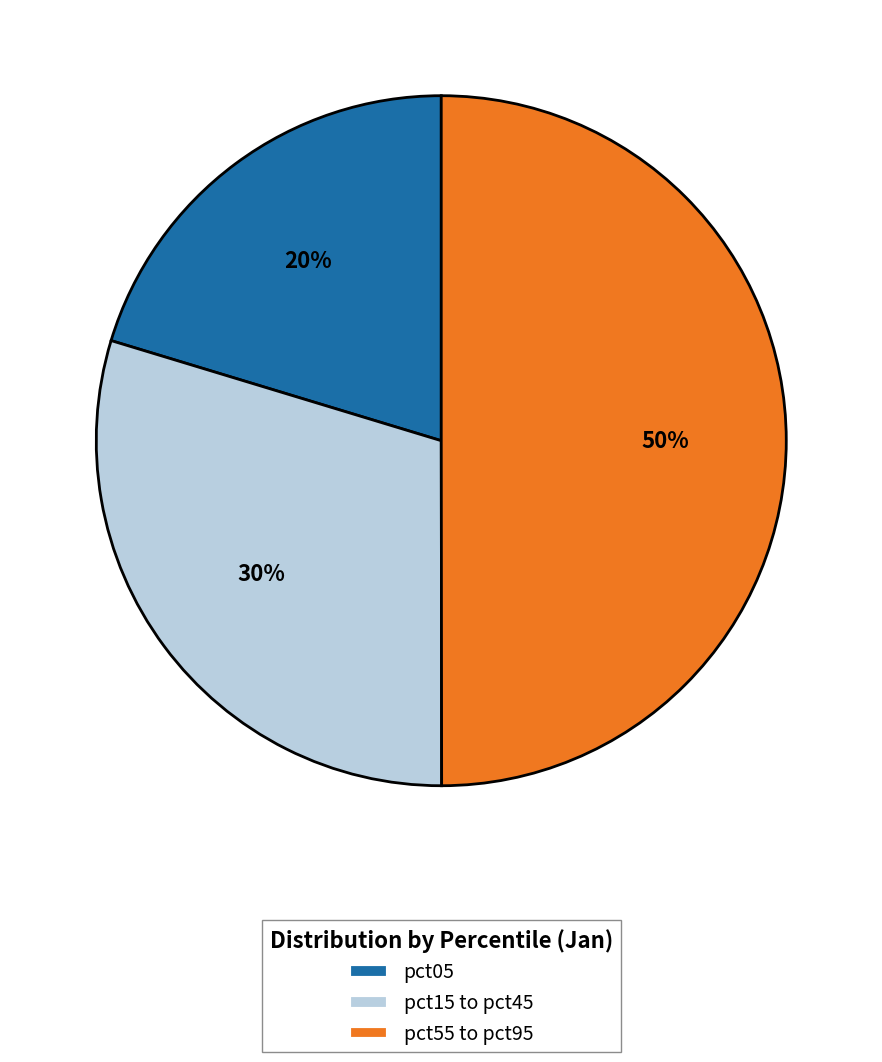

How many segments does this pie chart have?

3